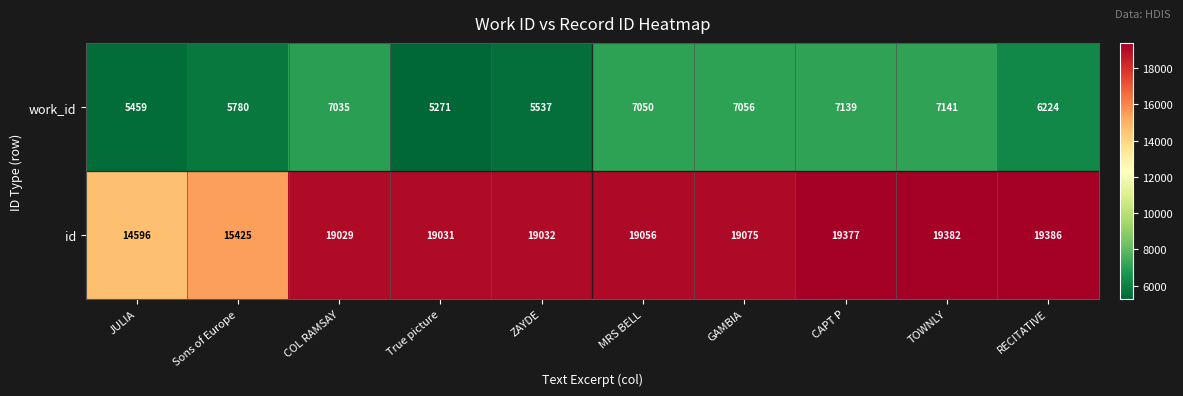

What is the difference between the id values at MRS BELL and COL RAMSAY?

27